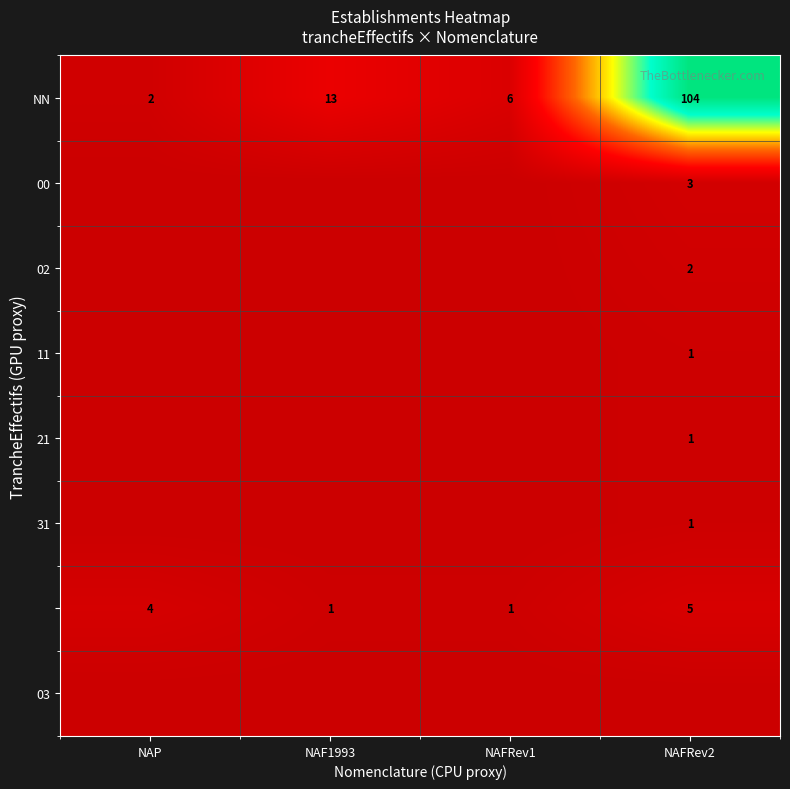

What is the difference between the maximum and minimum values in the NN series?

102